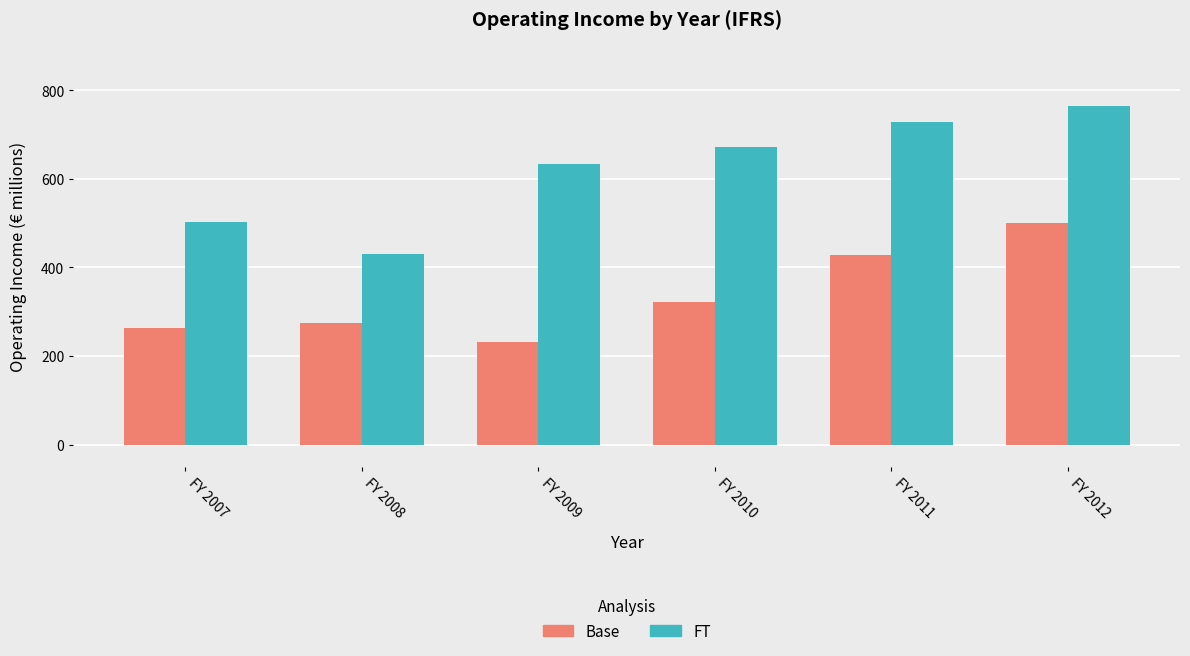

The Base series shows 380.4 at FY 2008. True or false?

False